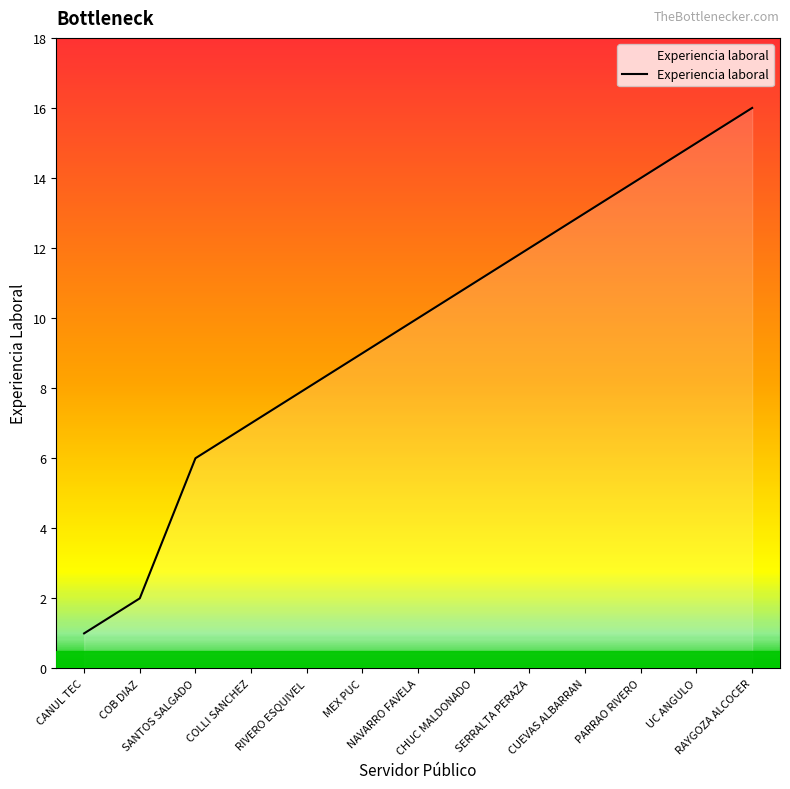

What position from the left is RIVERO ESQUIVEL?

5